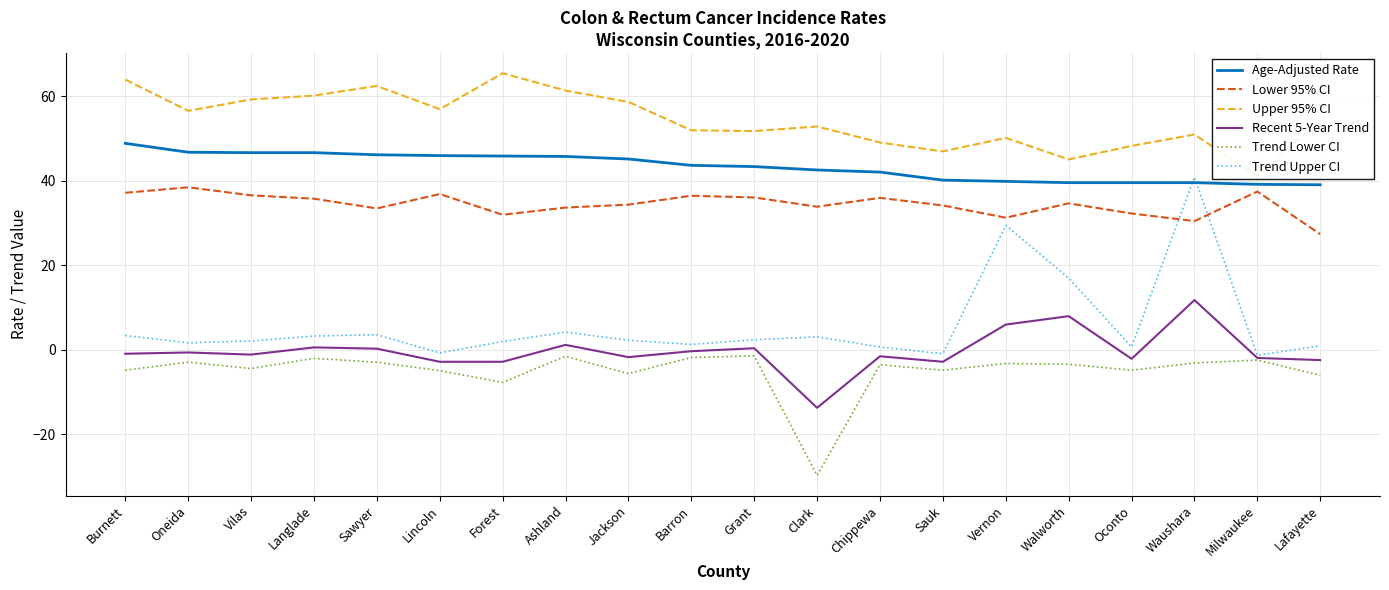

What are all the series names shown in the legend?

Age-Adjusted Rate, Lower 95% CI, Upper 95% CI, Recent 5-Year Trend, Trend Lower CI, Trend Upper CI